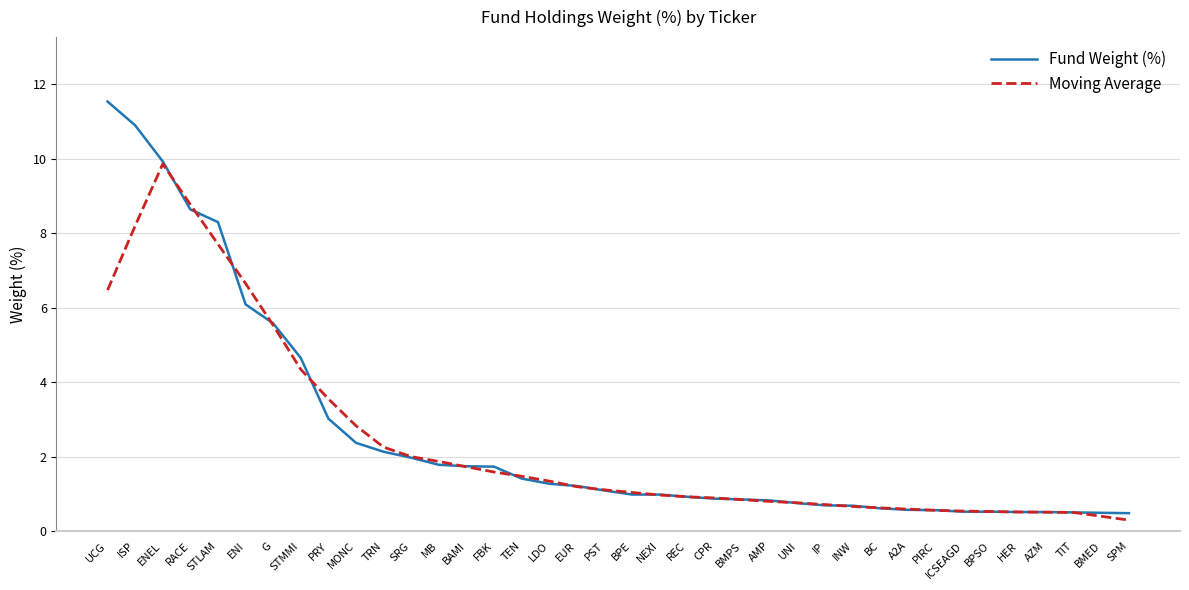

List the series in order of their overall mean, lowest first.

Moving Average, Fund Weight (%)